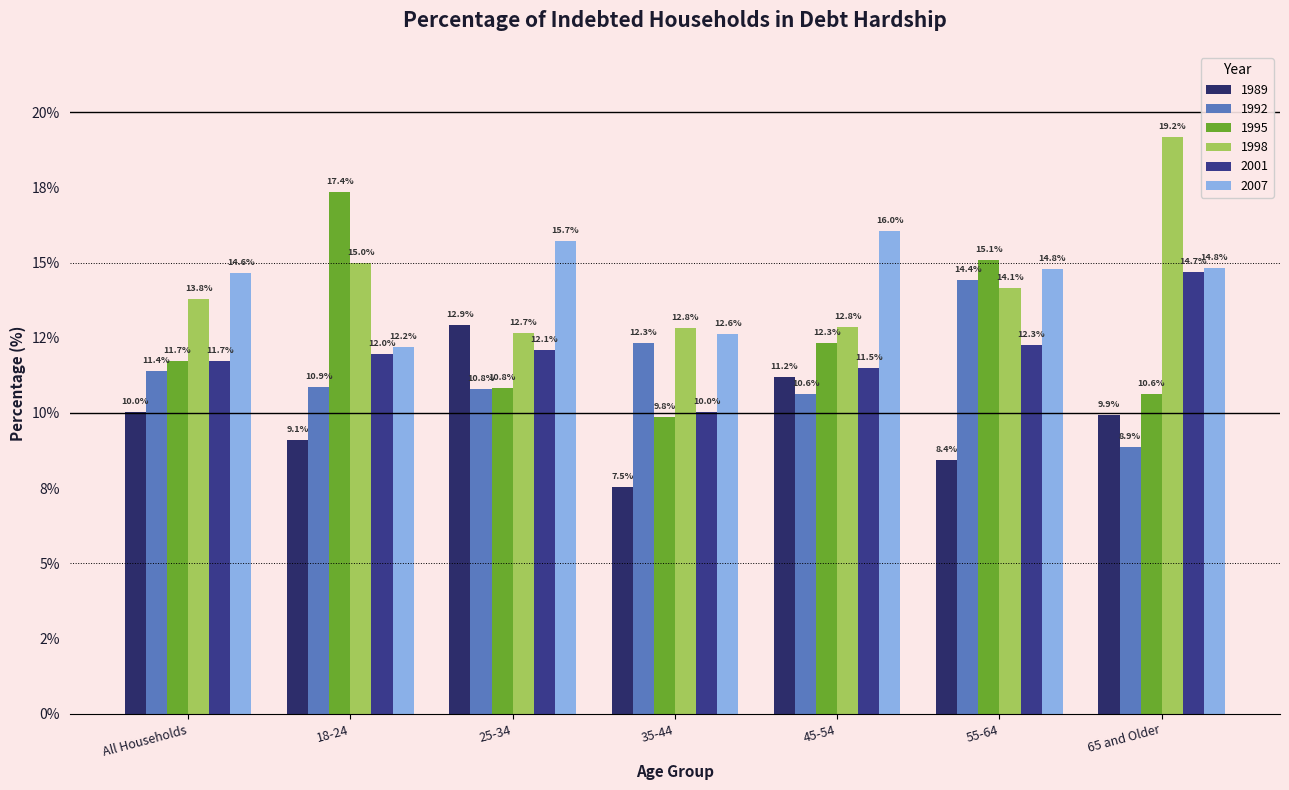

Which series has the largest total across all categories?

2007